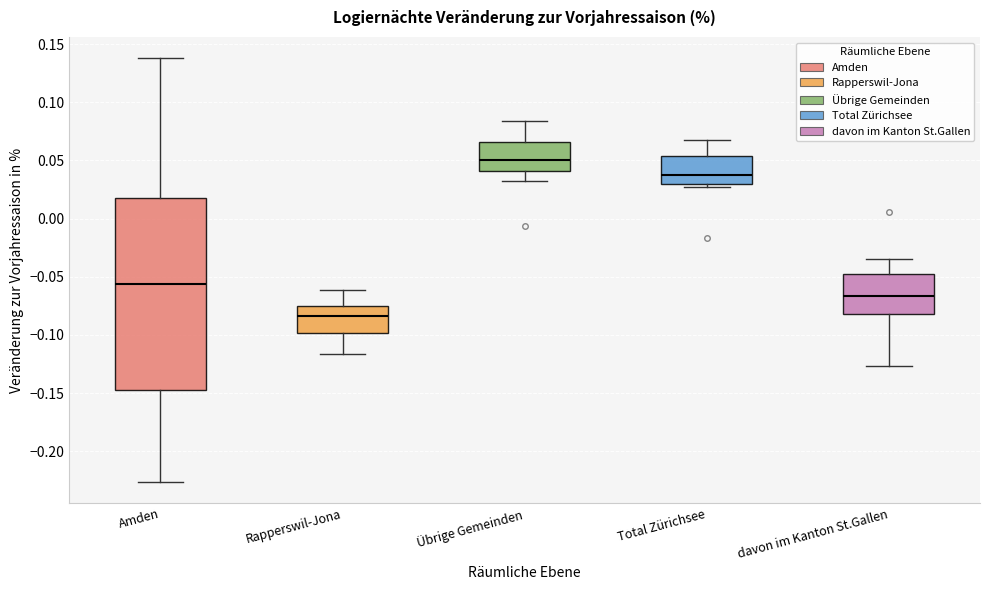

Comparing the boxes themselves (not the whiskers), which one is the tallest?

Amden